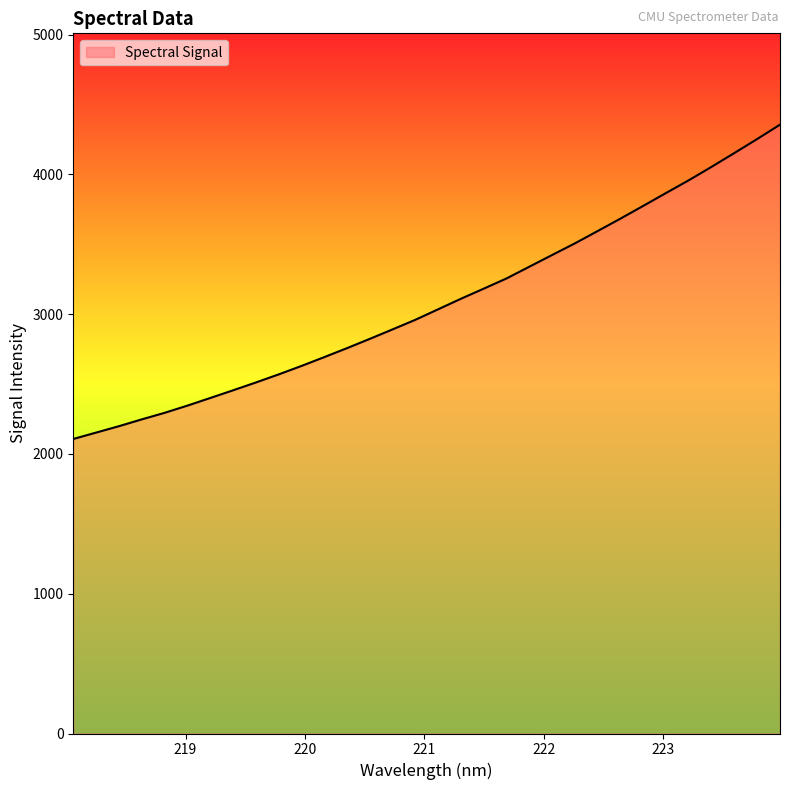

What is the smallest value displayed?

2107.0